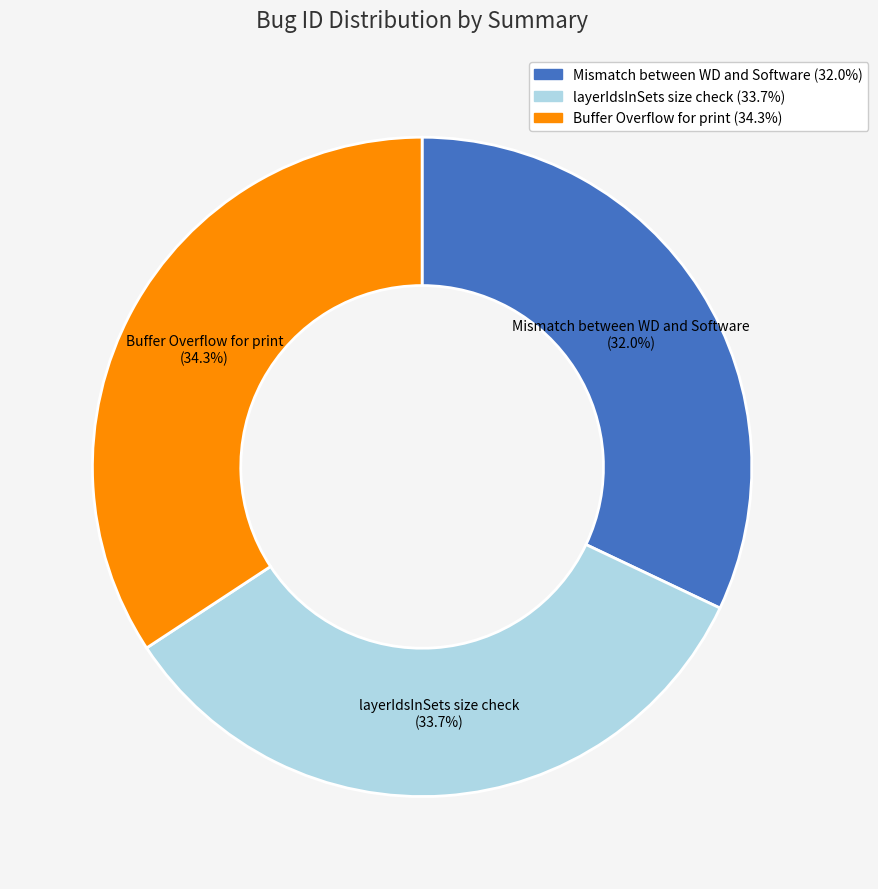

Which has a higher value, Mismatch between WD and Software or Buffer Overflow for print?

Buffer Overflow for print